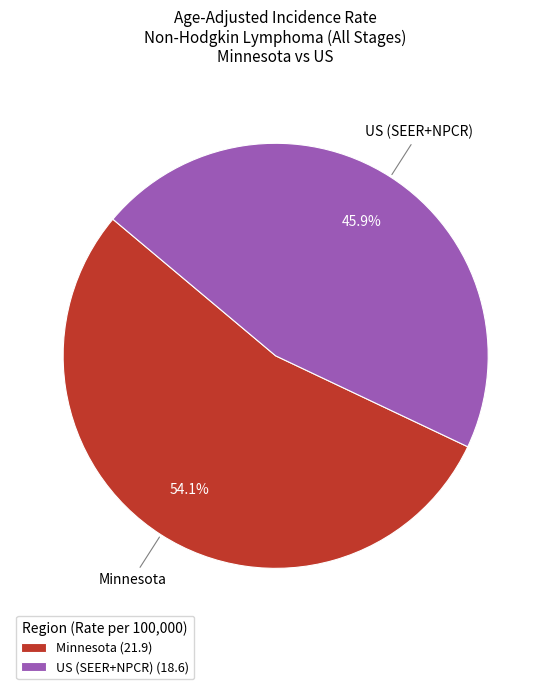

How many segments does this pie chart have?

2